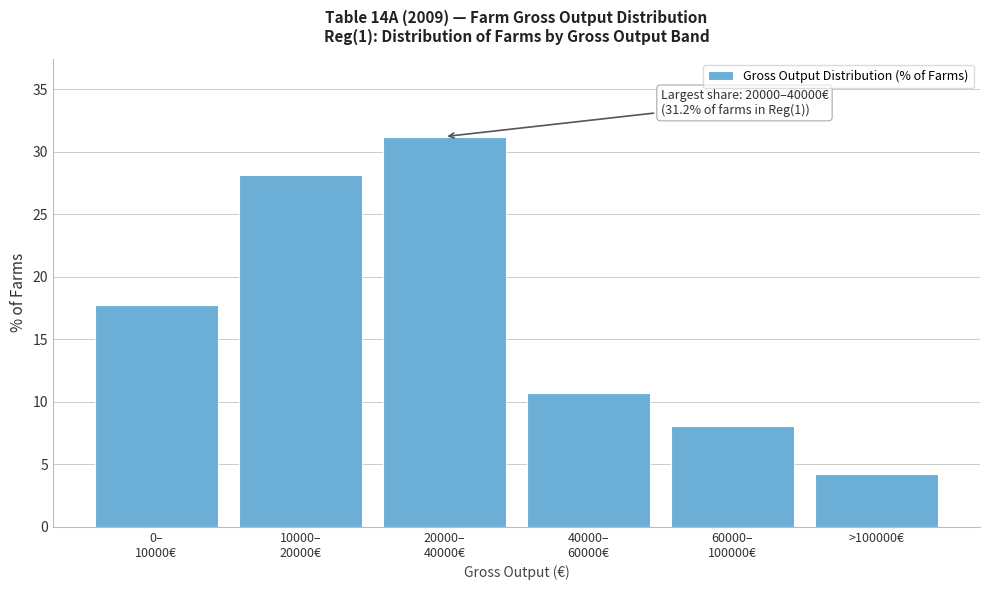

Reading left to right, extract all data points from this chart.

17.7	28.1	31.2	10.7	8.1	4.2